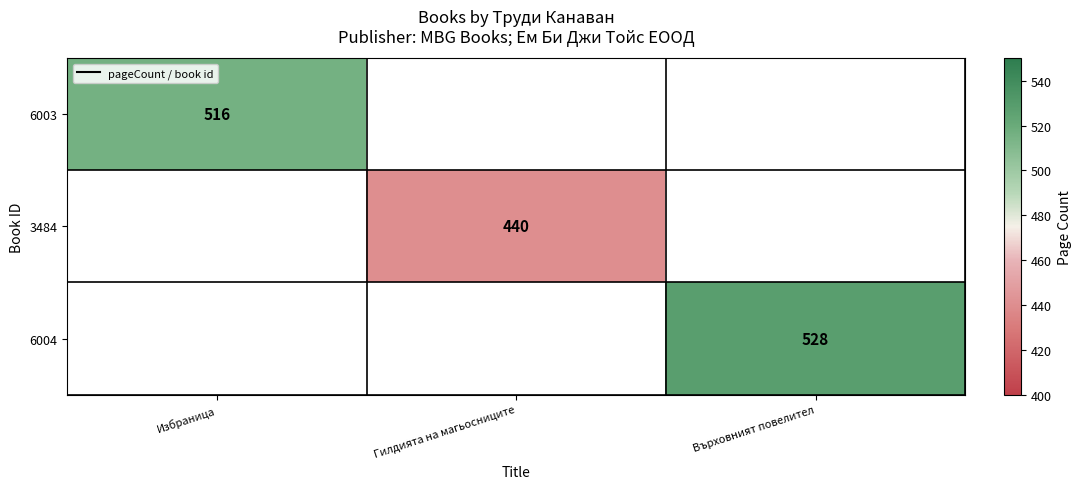

Is it true that 6004 equals 768.0 at Върховният повелител?

False